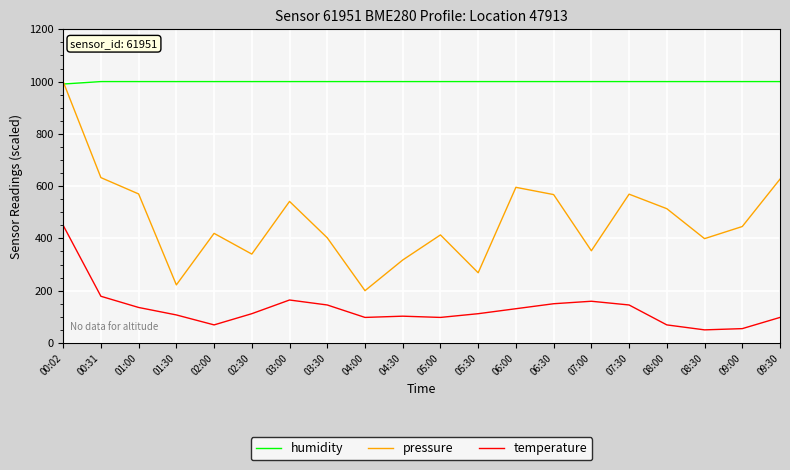

Which series has the widest spread of values?

pressure